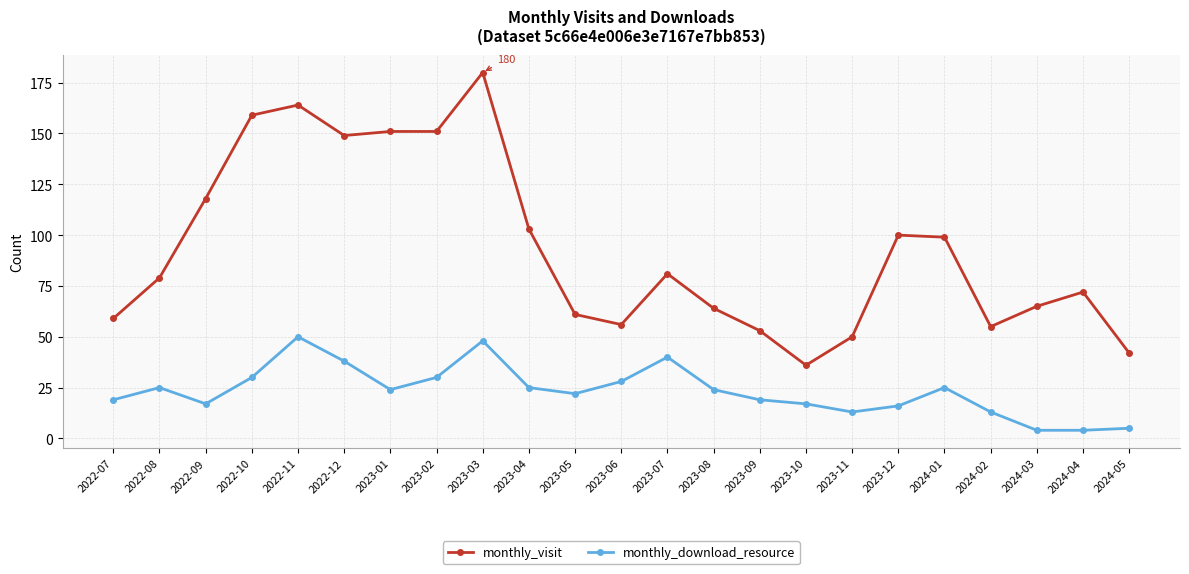

List the series in order of their peak value, lowest first.

monthly_download_resource, monthly_visit